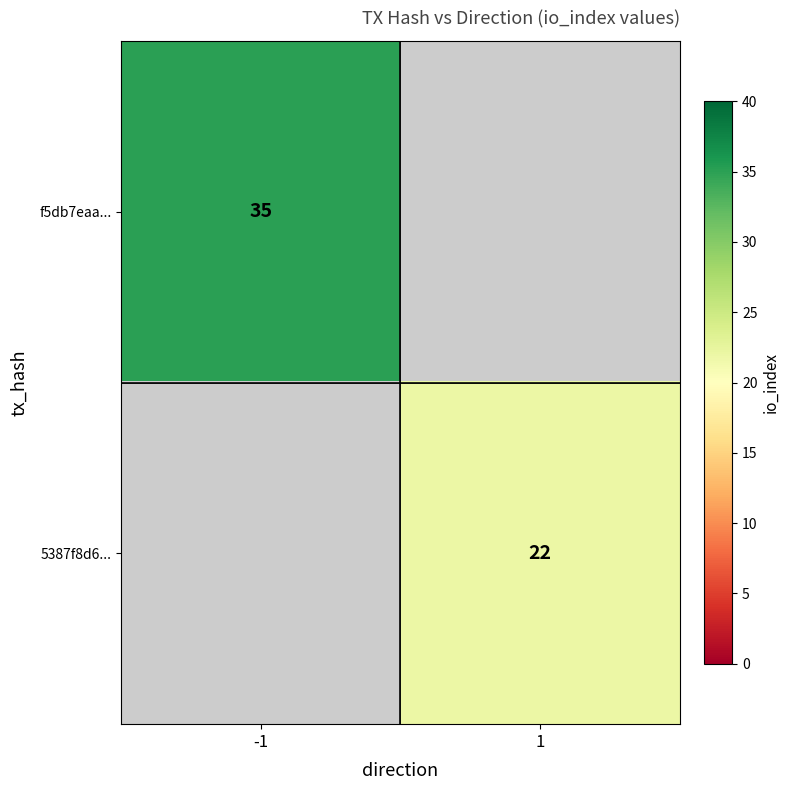

Which label corresponds to the largest value in the chart?

-1